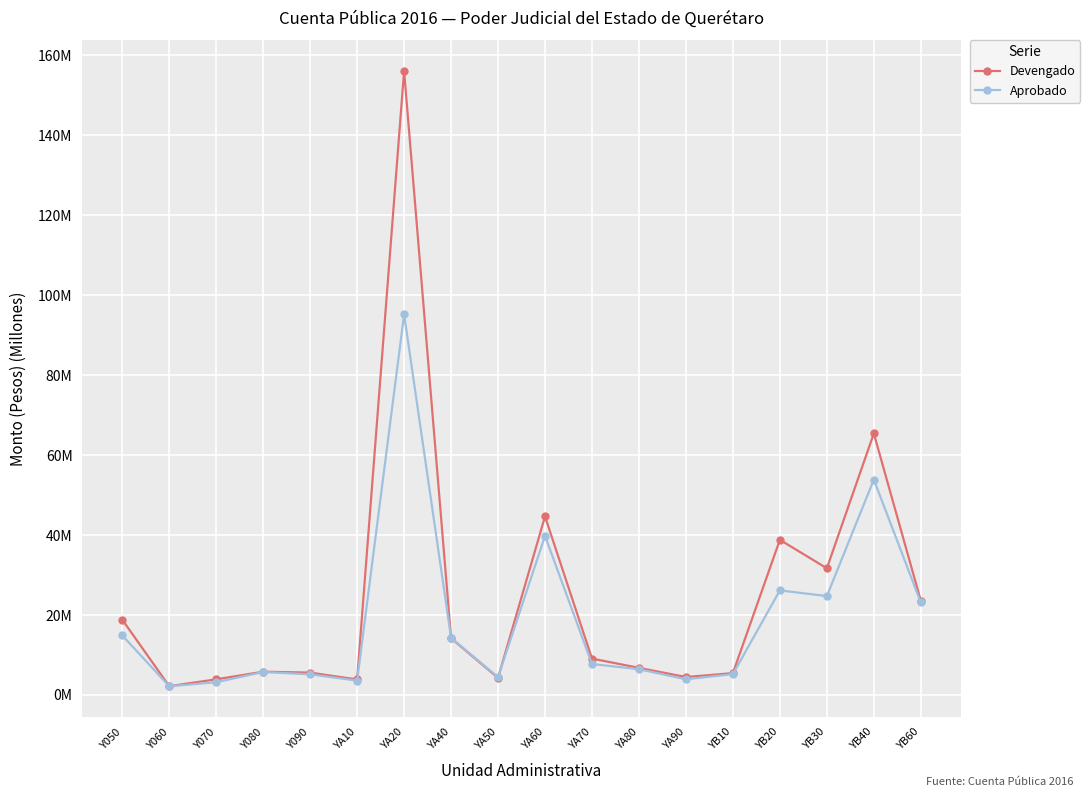

What position from the right is YA40?

11